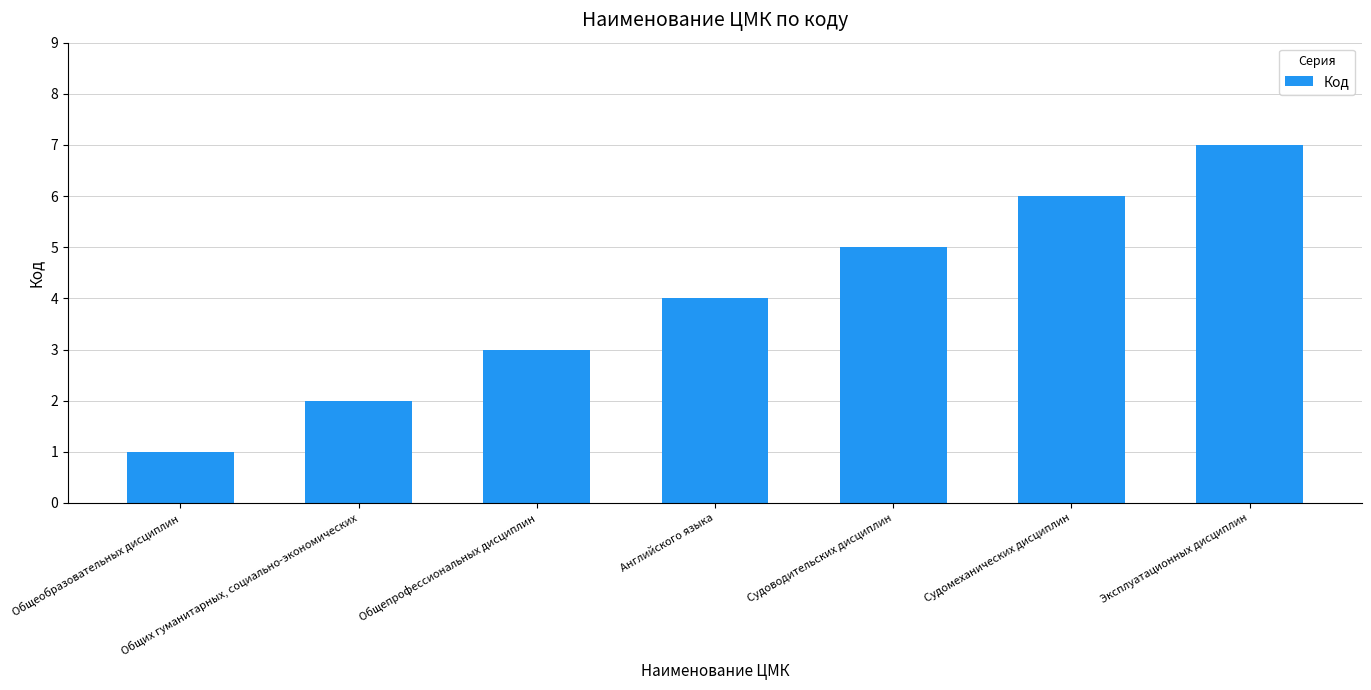

How many bars are there in total?

7